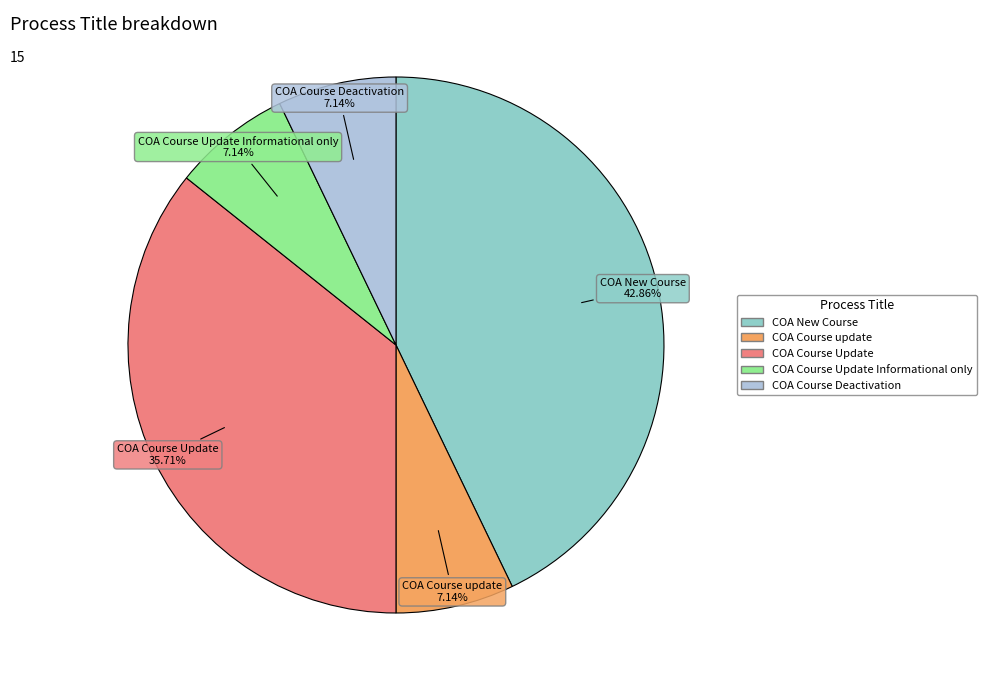

Does any single category account for the majority?

No